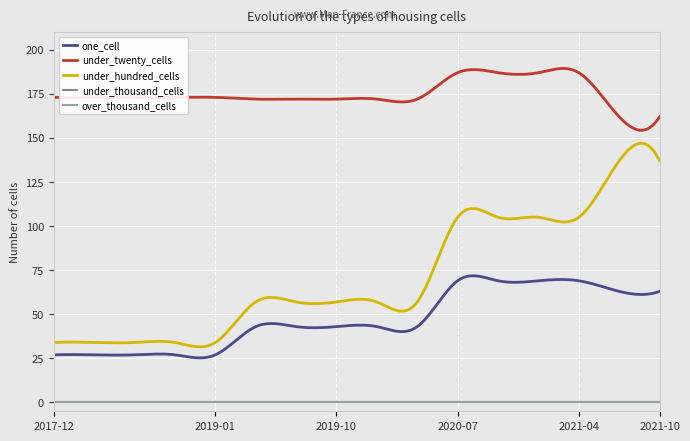

At which label is over_thousand_cells closest to 0?

2017-12-22